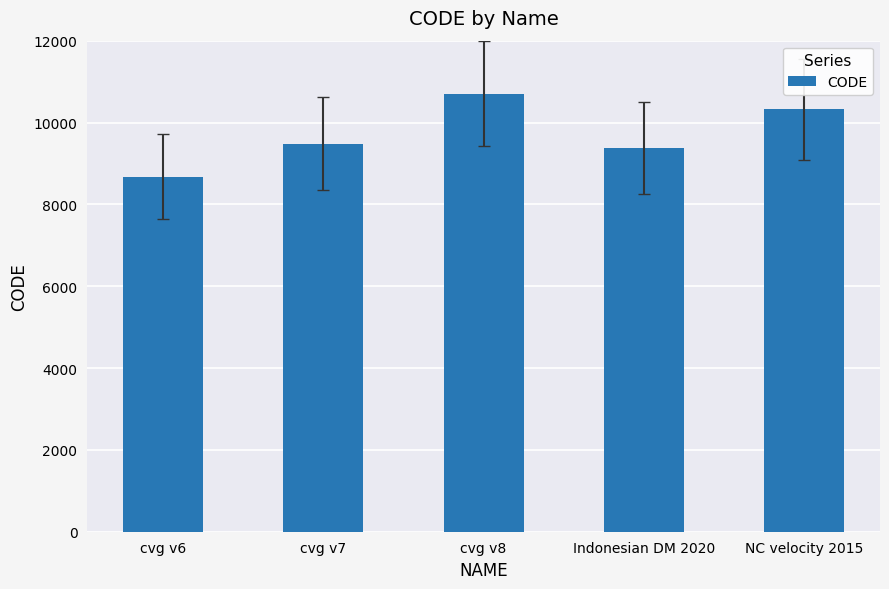

What is the minimum value shown in the chart?

8676